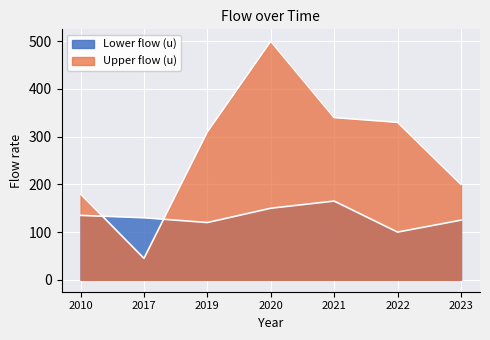

How many values in the Lower flow (u) series exceed 130?

3